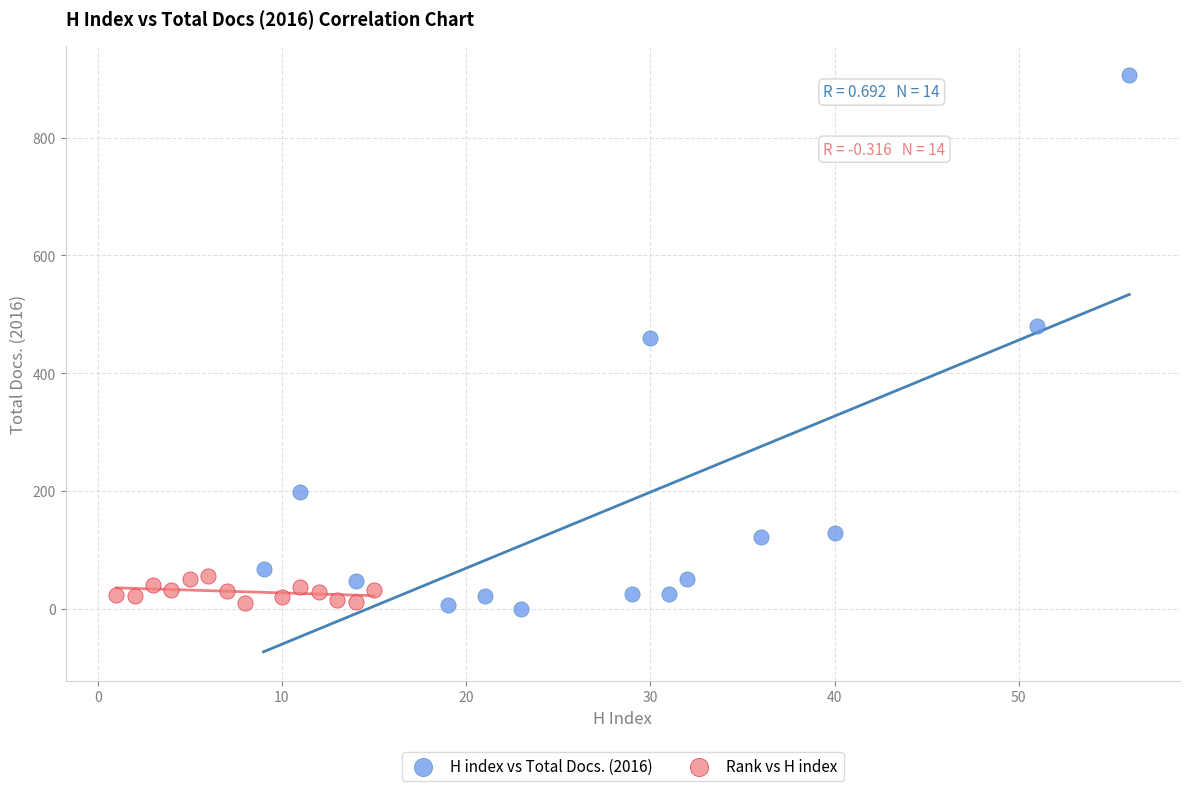

Which series has the largest Y range (max minus min)?

H index vs Total Docs. (2016)